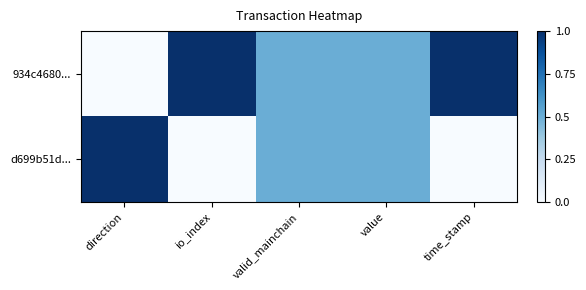

Rank the series by their maximum value, from highest to lowest.

934c4680..., d699b51d...